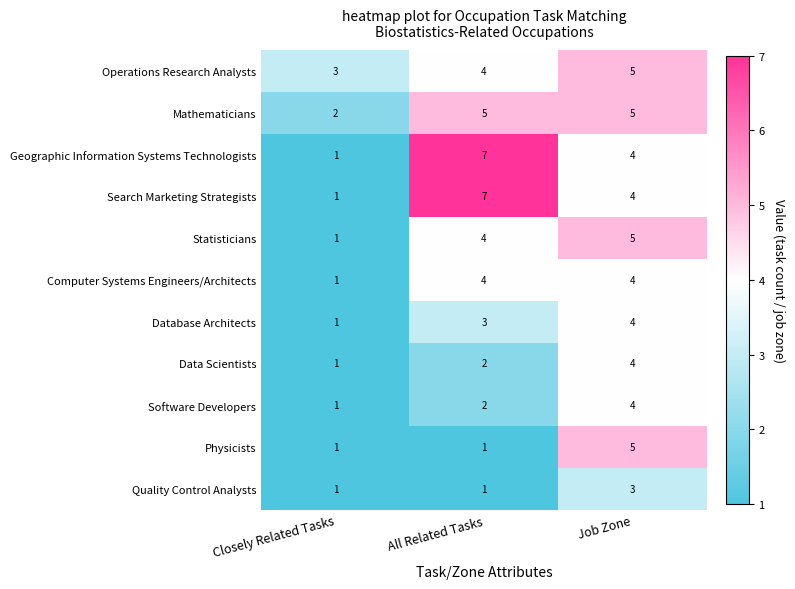

What is the difference between the Geographic Information Systems Technologists values at Job Zone and All Related Tasks?

3